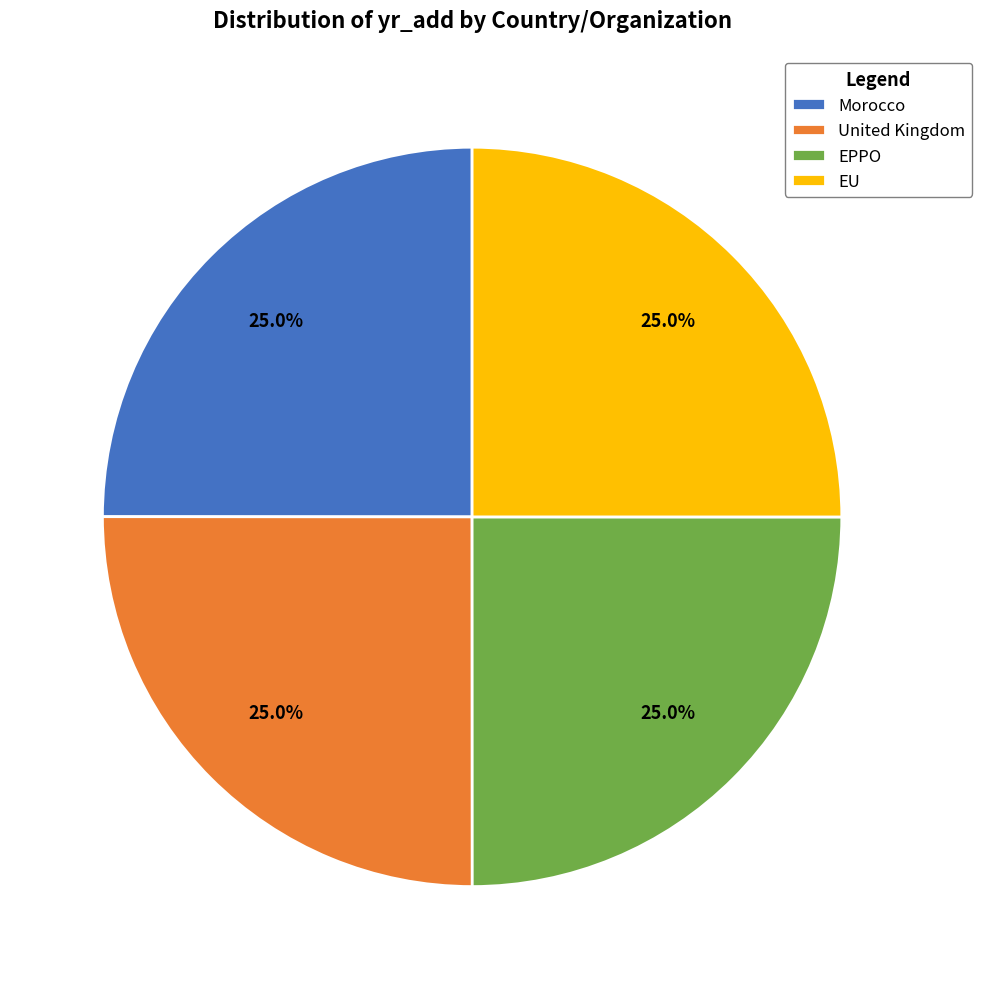

Approximately how many times larger is the value at EPPO compared to EU?

1.0